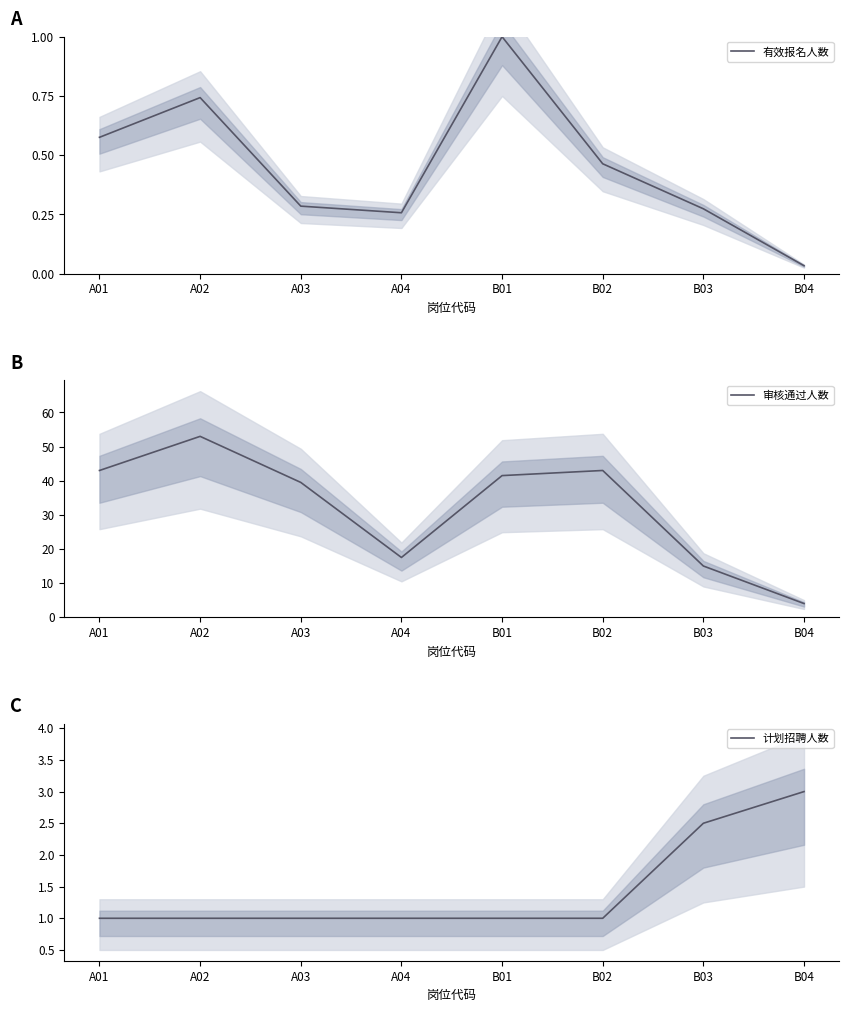

Reading left to right, transcribe all the data shown in this chart.

有效报名人数: A01=0.6	A02=0.7	A03=0.3	A04=0.3	B01=1.0	B02=0.5	B03=0.3	B04=0.0
审核通过人数: A01=43.0	A02=53.0	A03=39.5	A04=17.5	B01=41.5	B02=43.0	B03=15.0	B04=4.0
计划招聘人数: A01=1.0	A02=1.0	A03=1.0	A04=1.0	B01=1.0	B02=1.0	B03=2.5	B04=3.0